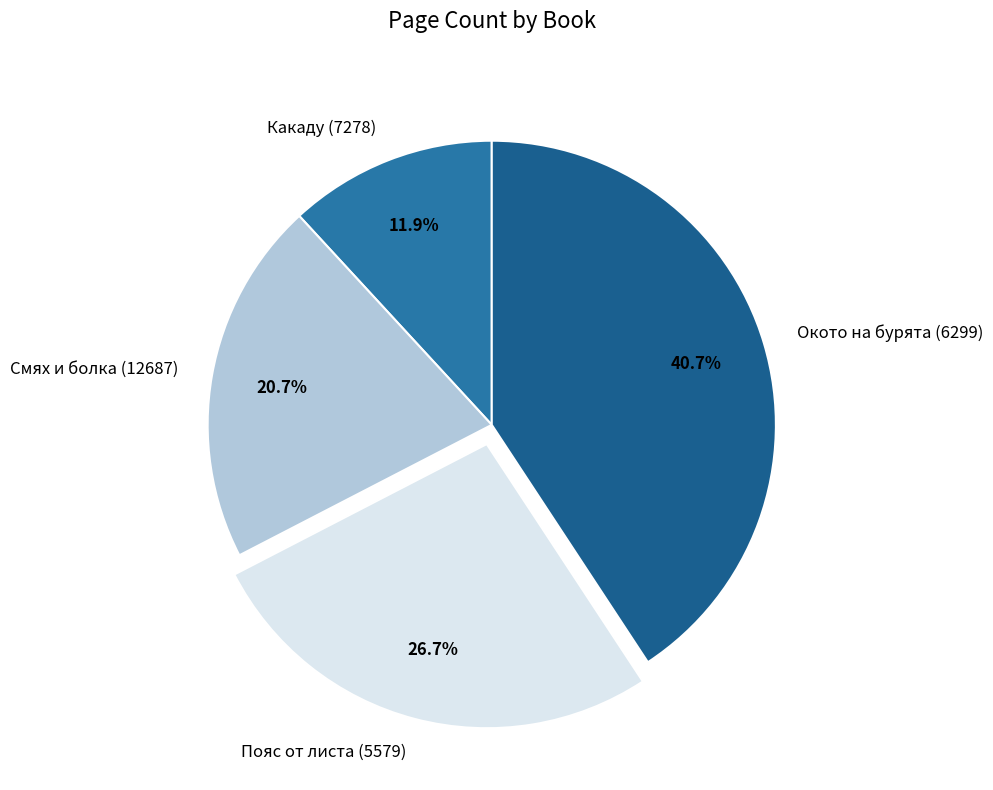

To the nearest percent, what is the difference between the largest and smallest slice percentages?

29%